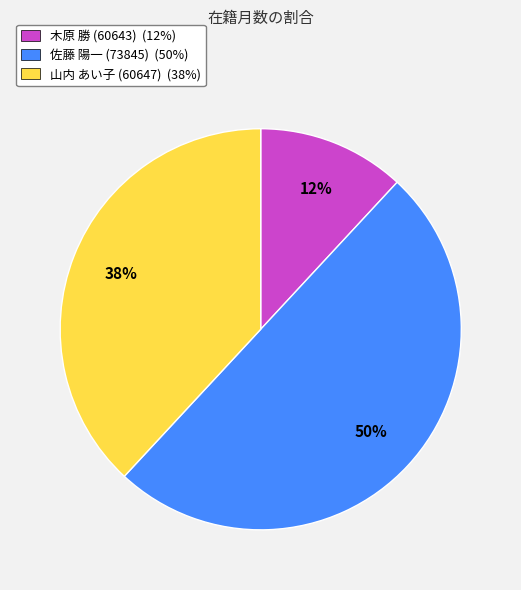

Approximately how many times larger is the value at 佐藤 陽一 (73845) (50%) compared to 木原 勝 (60643) (12%)?

4.2